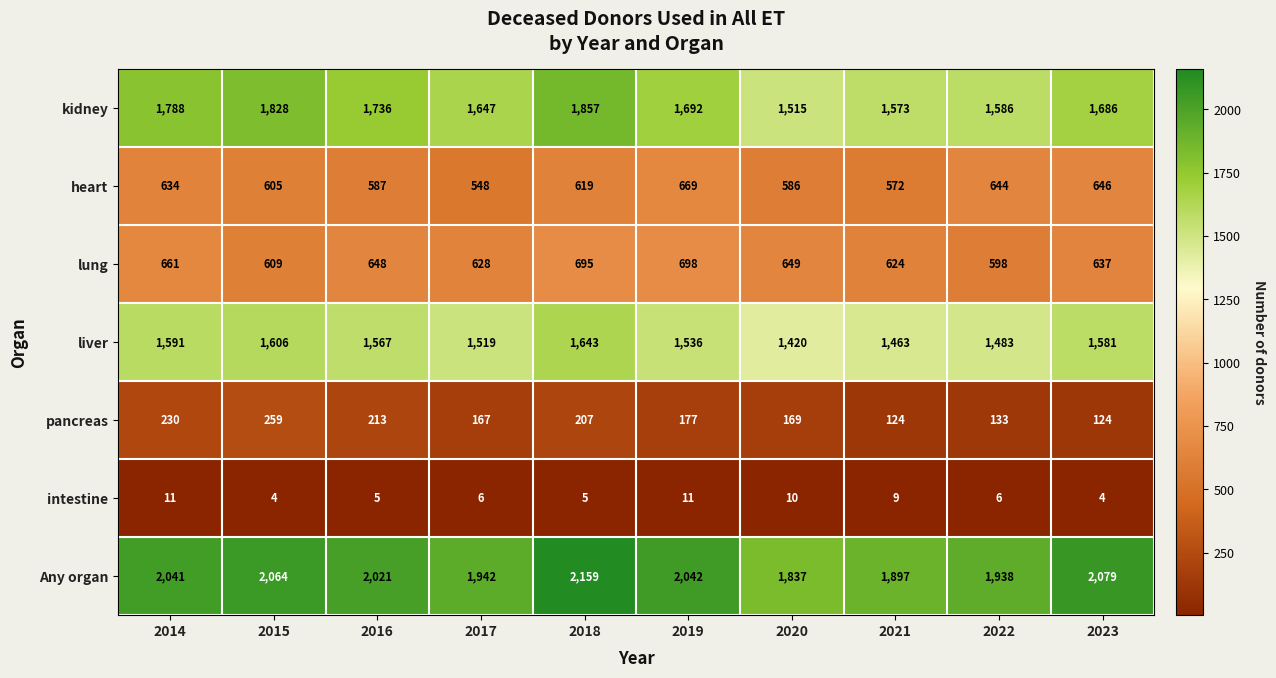

What is the sum of the intestine values at 2023 and 2015?

8